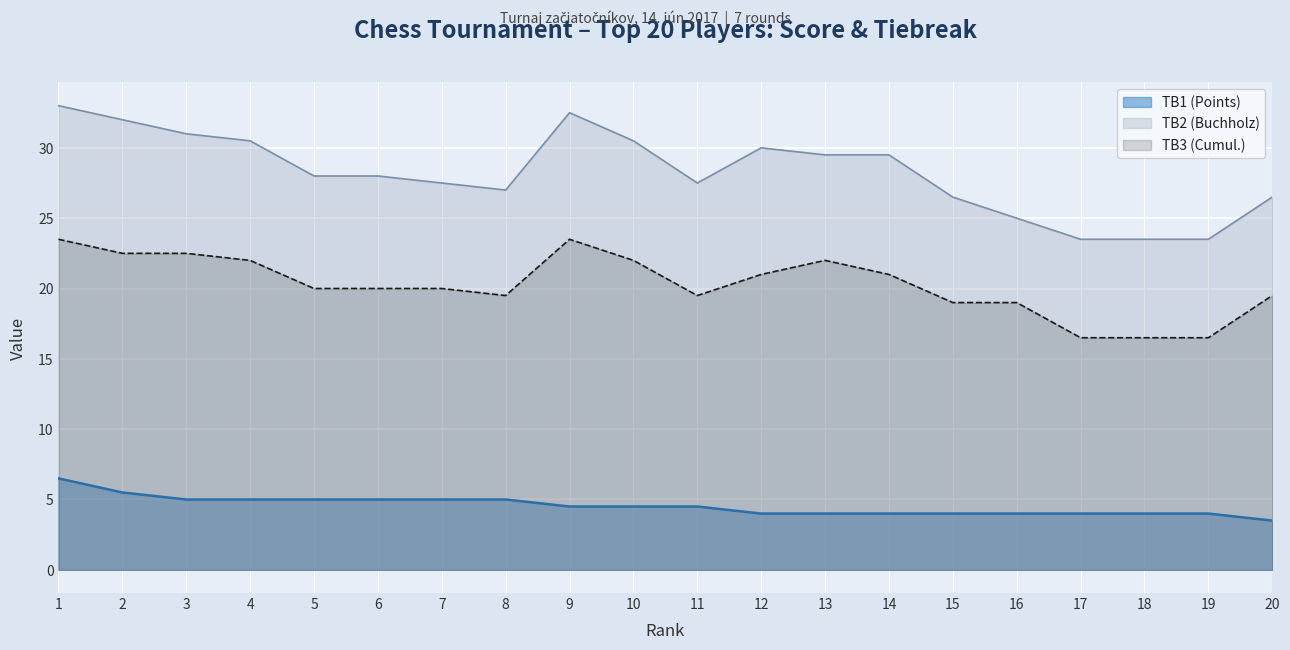

Rank the series at 6 from lowest to highest value.

TB1 (Points), TB3 (Cumul.), TB2 (Buchholz)